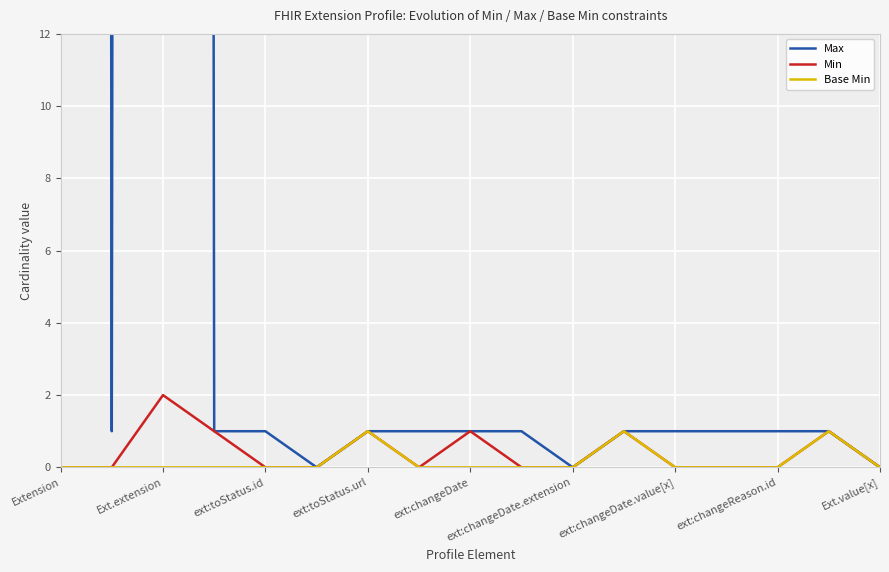

How many values in Base Min are above zero?

3